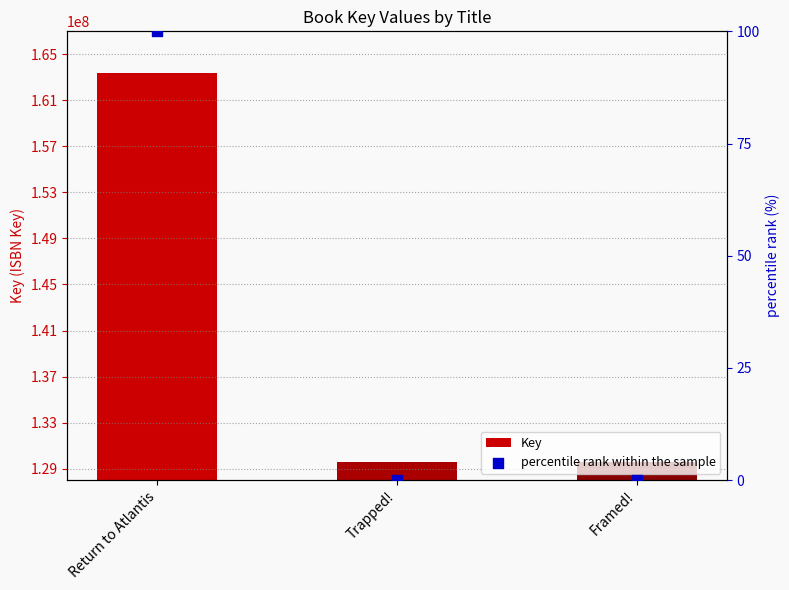

At how many categories does at least one series exceed 73849117?

3